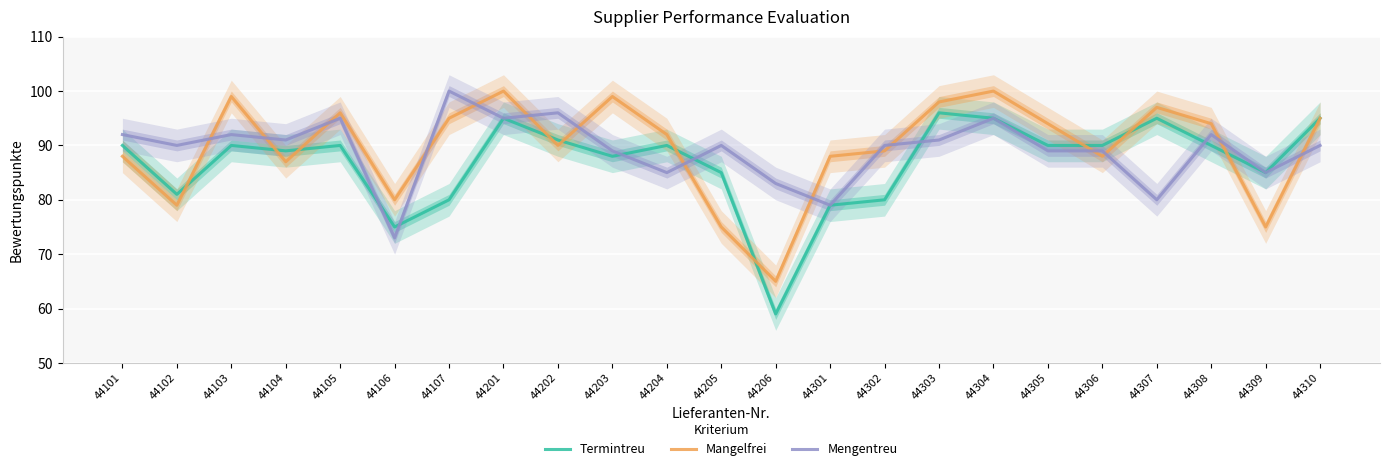

What is the highest value of the Mengentreu series?

100